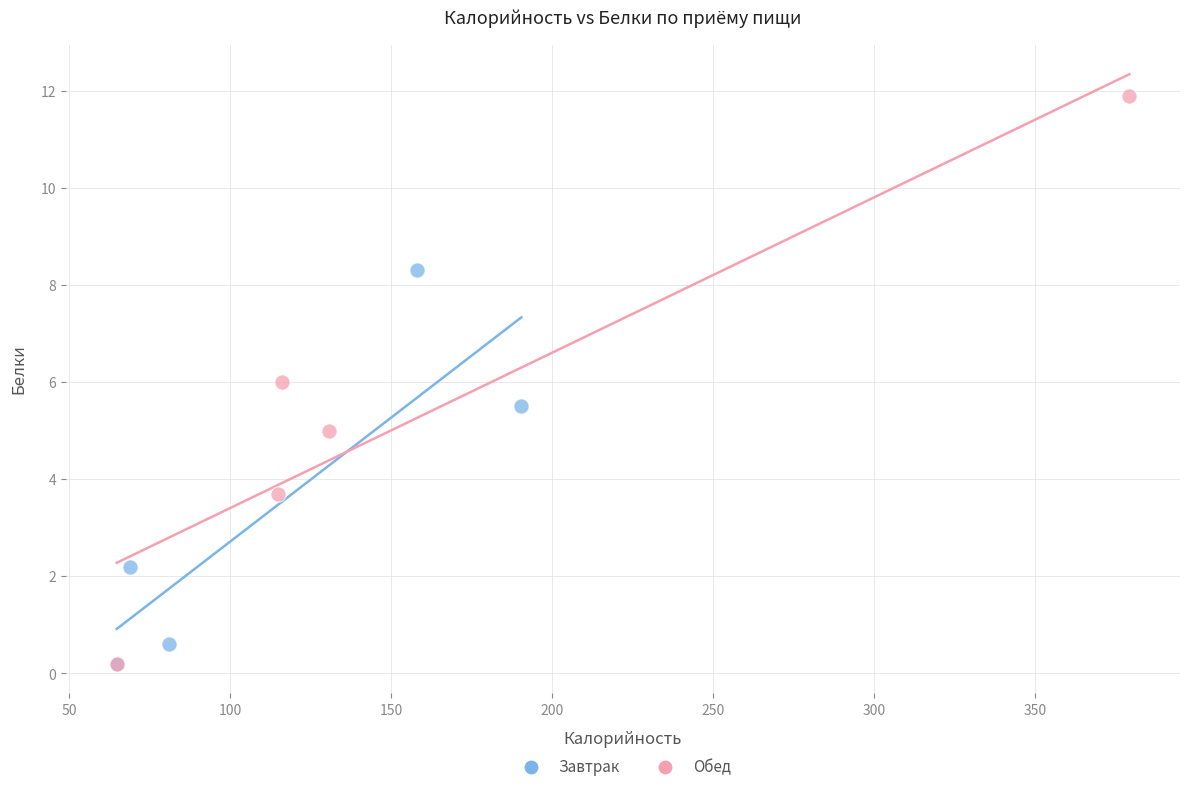

Which series reaches the maximum Y coordinate?

Обед